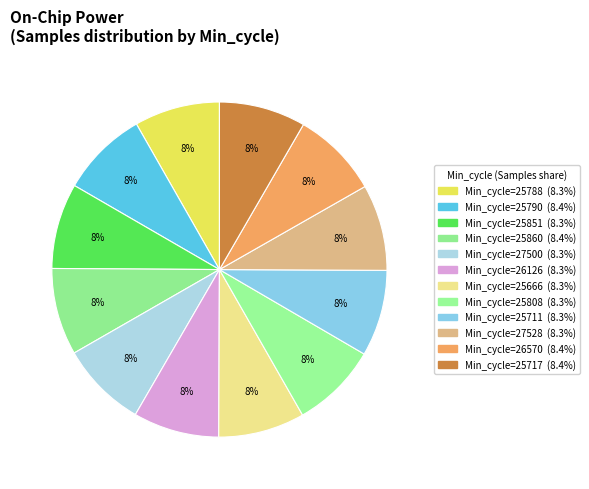

What is the smallest slice in the pie chart?

25788